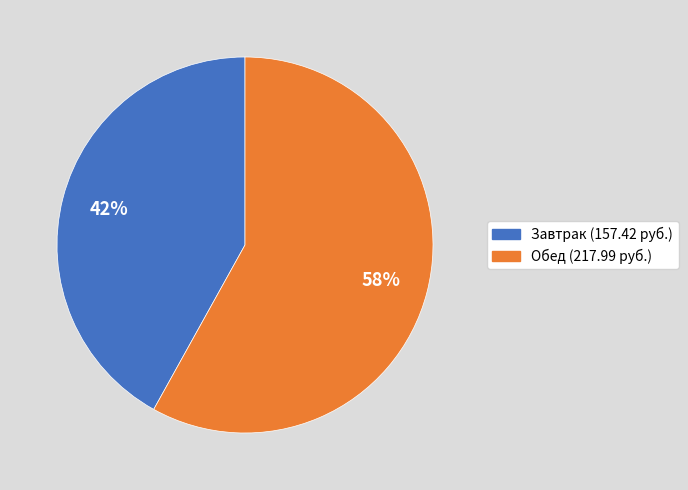

Is there a majority slice in this chart?

Yes